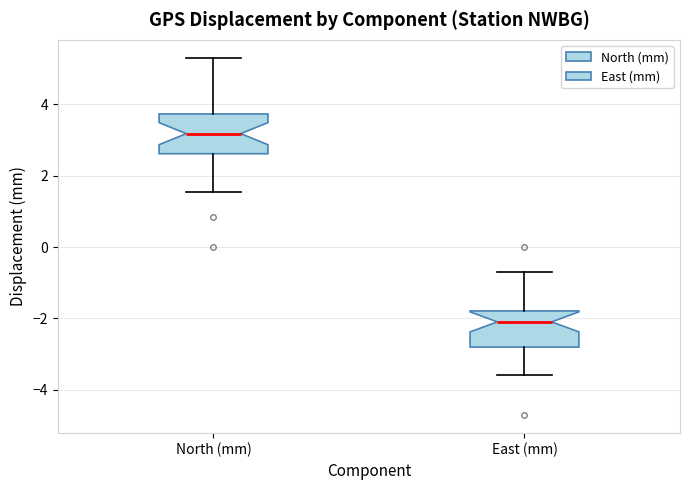

Reading left to right, transcribe this box plot: for each box, give where its median line is, the range the box spans, and where its two whiskers end, as read against the y-axis. The values are not printed on the chart, so give them approximately, as read against the axis.

North (mm): median 3.2, box 2.6 to 3.8, whiskers 1.6 to 5.4
East (mm): median -2.0, box -2.8 to -1.8, whiskers -3.6 to -0.8